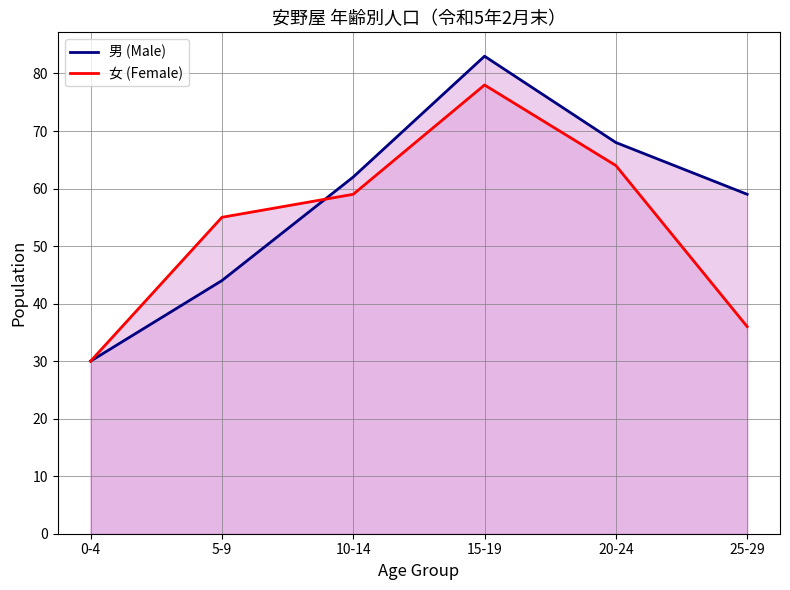

At how many categories does at least one series exceed 79?

1